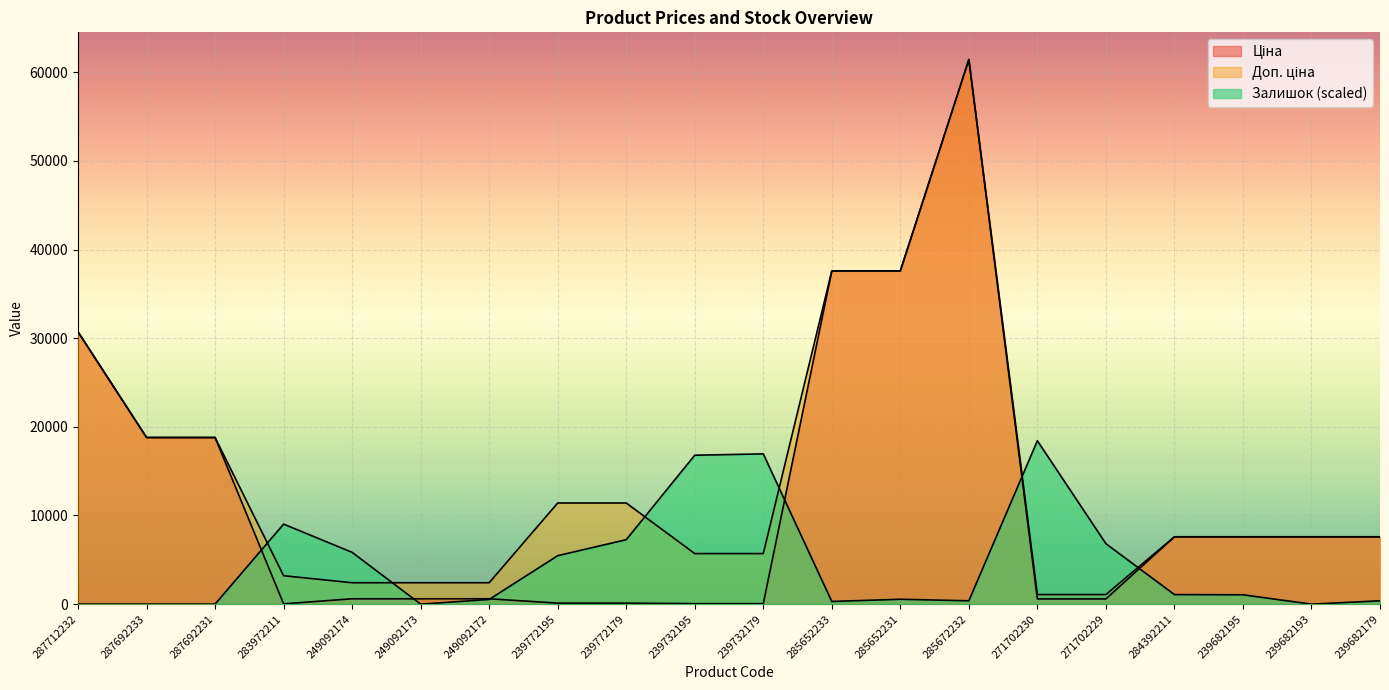

What is the label of the 20th point from the right?

287712232